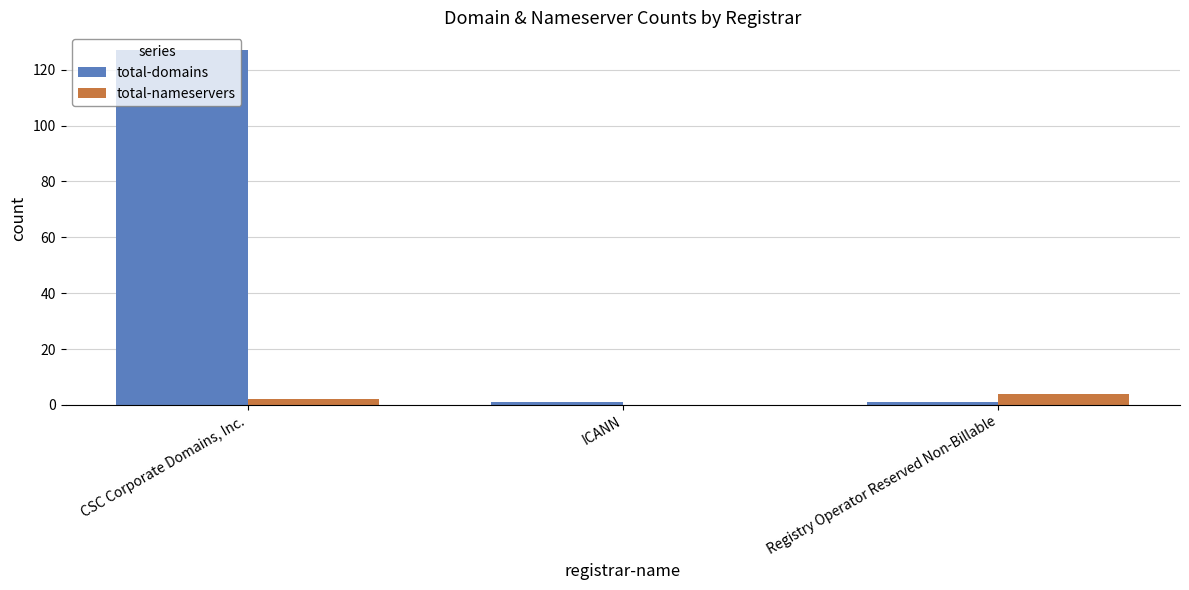

What is the difference between the total-domains values at ICANN and CSC Corporate Domains, Inc.?

126